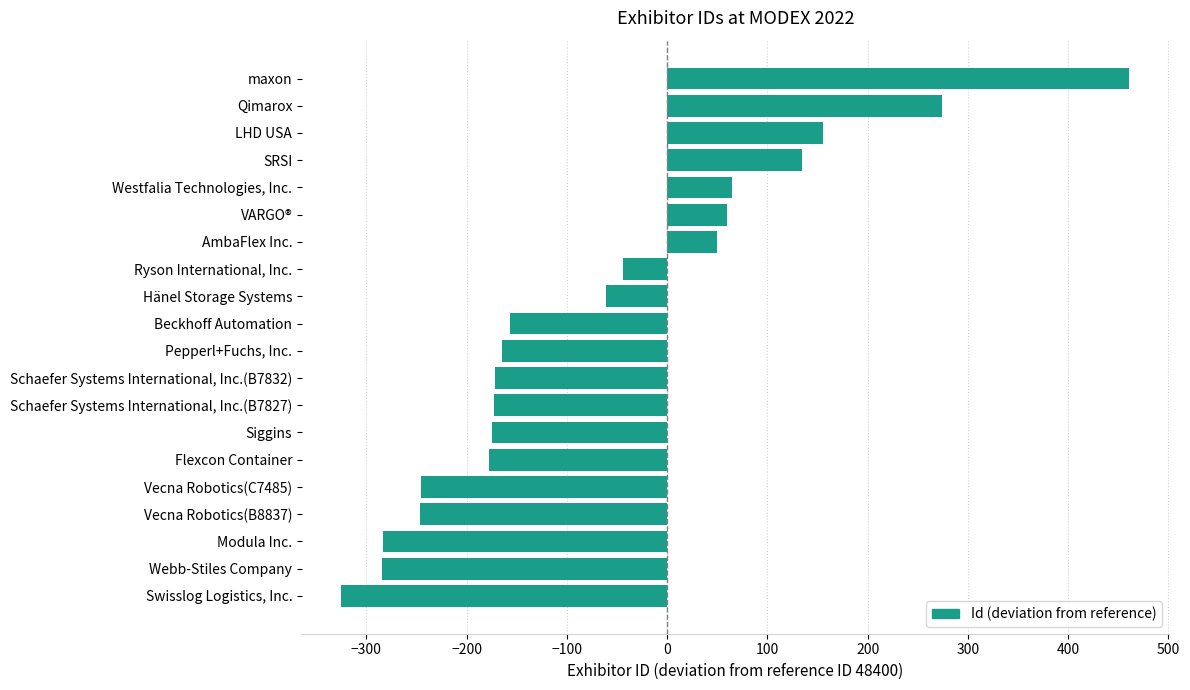

List the labels in order of value, largest first.

maxon, Qimarox, LHD USA, SRSI, Westfalia Technologies, Inc., VARGO®, AmbaFlex Inc., Ryson International, Inc., Hänel Storage Systems, Beckhoff Automation, Pepperl+Fuchs, Inc., Schaefer Systems International, Inc.(B7832), Schaefer Systems International, Inc.(B7827), Siggins, Flexcon Container, Vecna Robotics(C7485), Vecna Robotics(B8837), Modula Inc., Webb-Stiles Company, Swisslog Logistics, Inc.